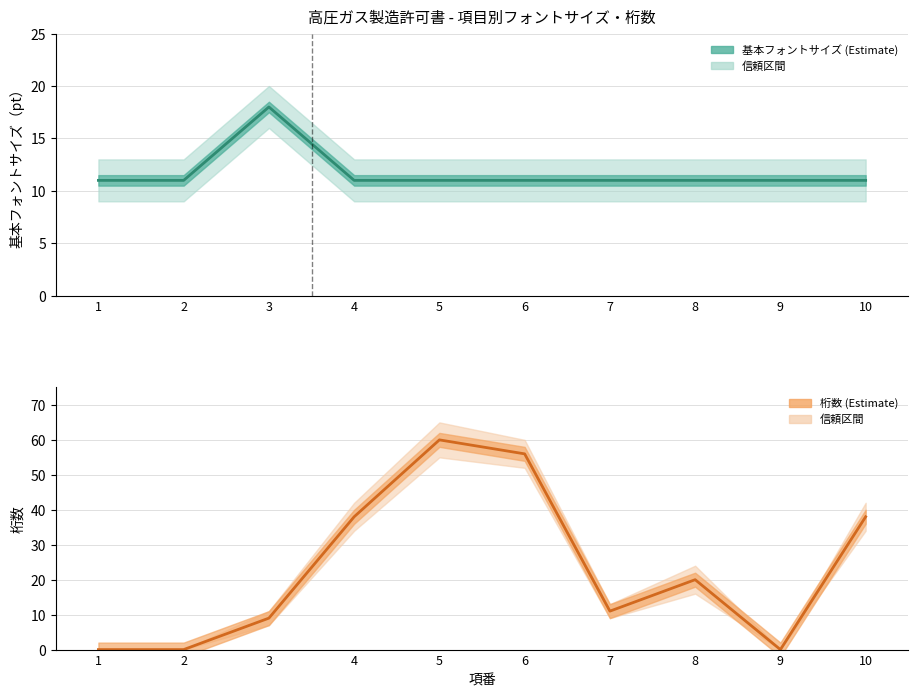

List the series in order of their overall mean, lowest first.

基本フォントサイズ, 桁数